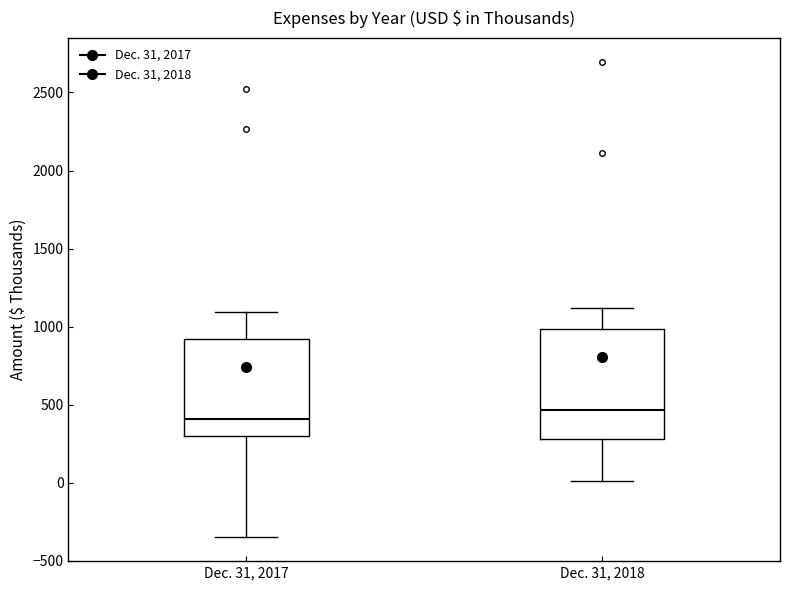

Reading left to right, transcribe this box plot: for each box, give where its median line is, the range the box spans, and where its two whiskers end, as read against the y-axis. The values are not printed on the chart, so give them approximately, as read against the axis.

Dec. 31, 2017: median 400, box 300 to 900, whiskers -350 to 1100
Dec. 31, 2018: median 450, box 300 to 1000, whiskers 0 to 1100